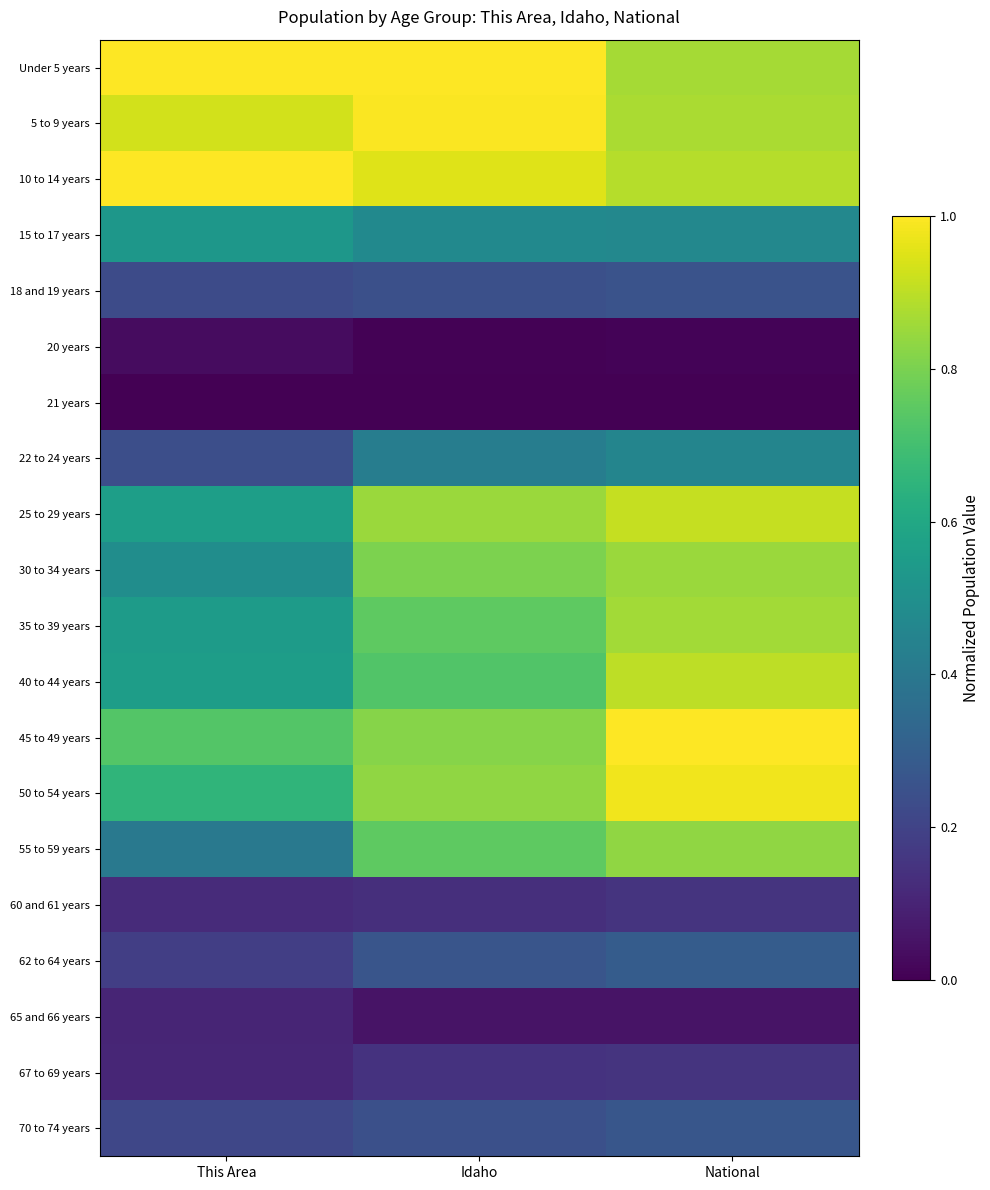

Reading left to right, extract all data points from this chart.

Under 5 years: This Area=1.0	Idaho=1.0	National=0.9
5 to 9 years: This Area=0.9	Idaho=1.0	National=0.9
10 to 14 years: This Area=1.0	Idaho=1.0	National=0.9
15 to 17 years: This Area=0.5	Idaho=0.5	National=0.5
18 and 19 years: This Area=0.2	Idaho=0.2	National=0.3
20 years: This Area=0.0	Idaho=0.0	National=0.0
21 years: This Area=0.0	Idaho=0.0	National=0.0
22 to 24 years: This Area=0.2	Idaho=0.4	National=0.5
25 to 29 years: This Area=0.6	Idaho=0.8	National=0.9
30 to 34 years: This Area=0.5	Idaho=0.8	National=0.9
35 to 39 years: This Area=0.5	Idaho=0.8	National=0.9
40 to 44 years: This Area=0.6	Idaho=0.7	National=0.9
45 to 49 years: This Area=0.7	Idaho=0.8	National=1.0
50 to 54 years: This Area=0.7	Idaho=0.8	National=1.0
55 to 59 years: This Area=0.4	Idaho=0.8	National=0.8
60 and 61 years: This Area=0.1	Idaho=0.1	National=0.2
62 to 64 years: This Area=0.2	Idaho=0.3	National=0.3
65 and 66 years: This Area=0.1	Idaho=0.1	National=0.1
67 to 69 years: This Area=0.1	Idaho=0.1	National=0.2
70 to 74 years: This Area=0.2	Idaho=0.2	National=0.3